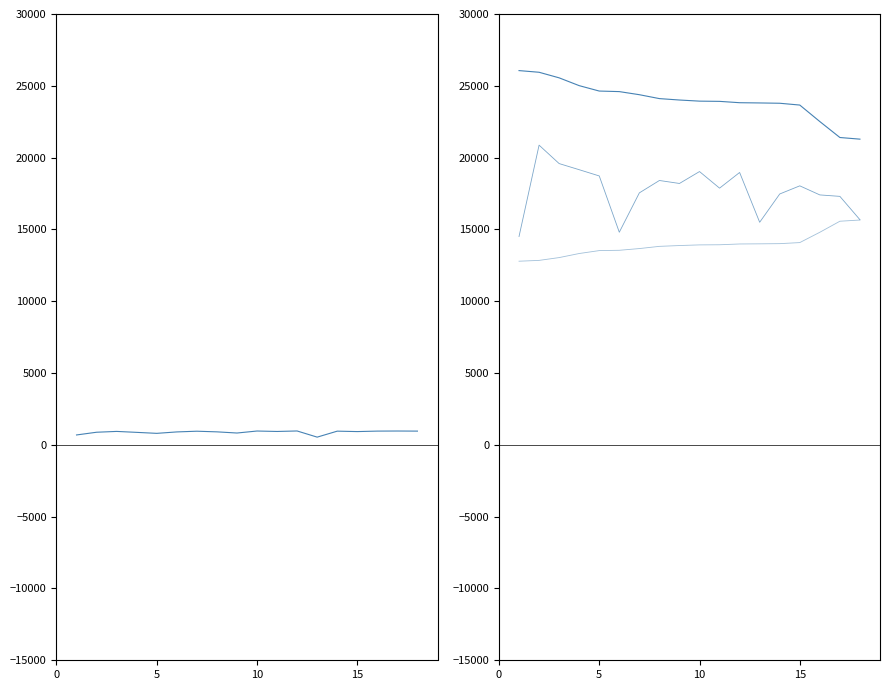

The Best Speed series shows 24596.4 at 5. True or false?

True